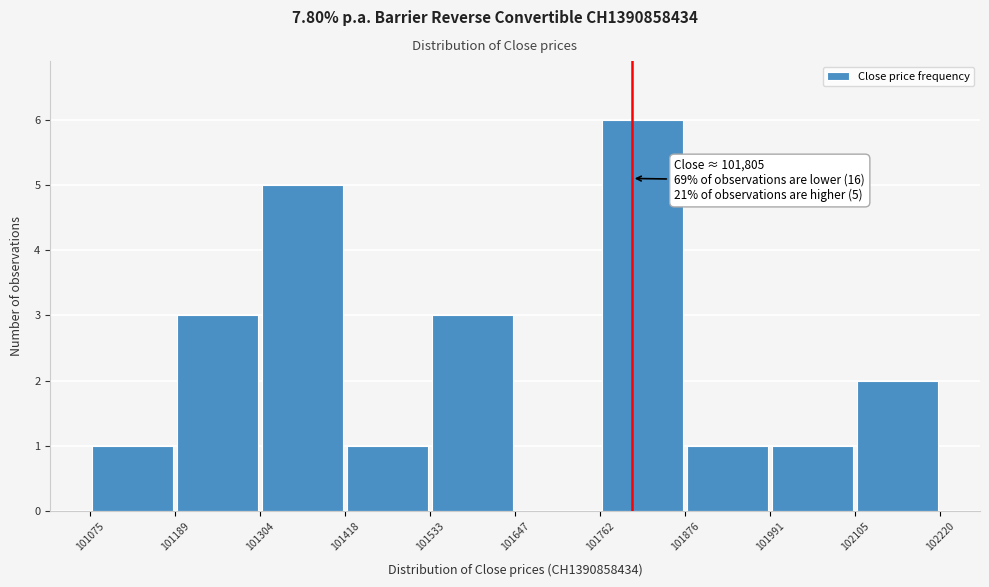

Over which range of the x-axis is the bar tallest?

101762 to 101876